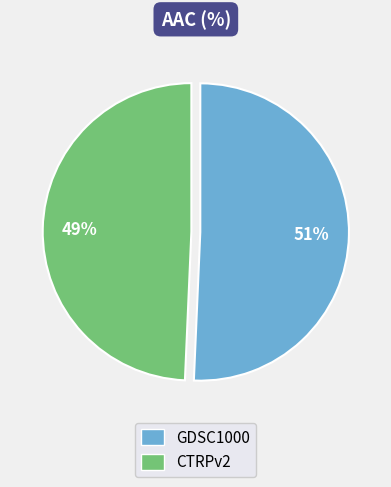

Count the number of slices in the pie.

2